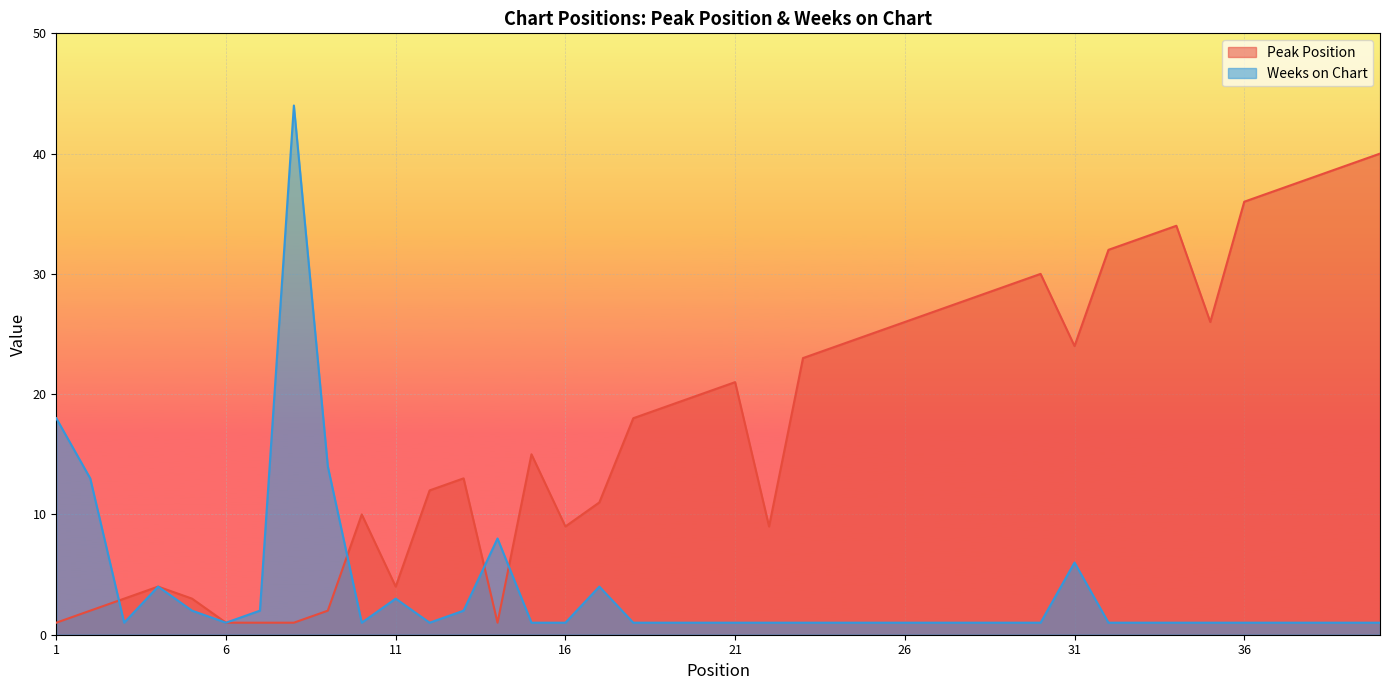

What is the minimum value for Weeks on Chart?

1